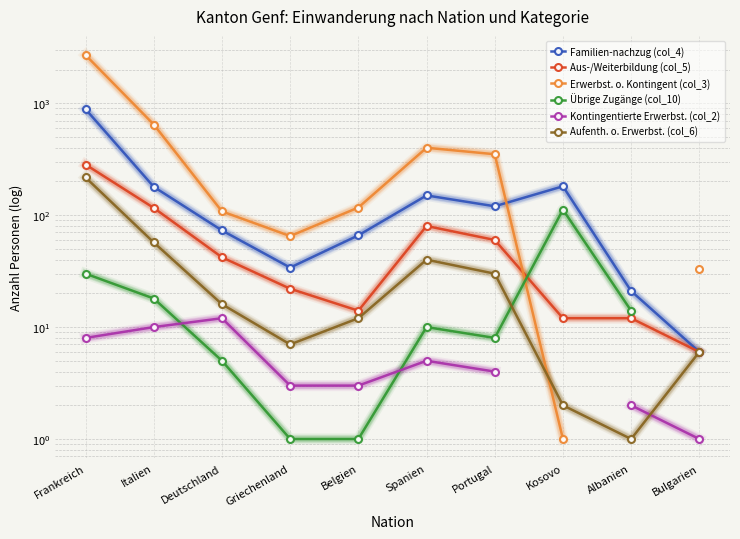

Which series ends up on top after the final intersection of Übrige Zugänge (col_10) and Aus-/Weiterbildung (col_5)?

Übrige Zugänge (col_10)